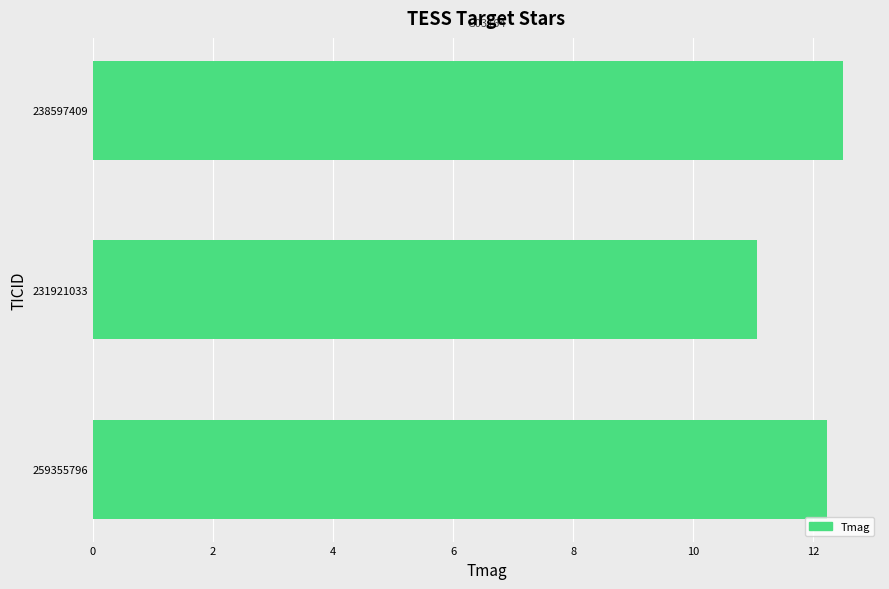

The value at 238597409 is 12.5. True or false?

True